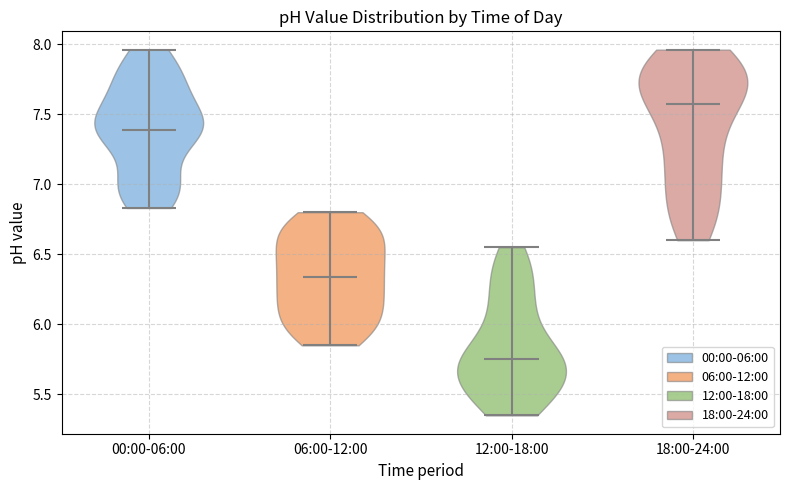

Reading left to right, read every violin against the y-axis: where its median line is, and the lowest and highest points it reaches. The values are not printed on the chart, so give them approximately, as read against the axis.

00:00-06:00: median line 7.40, lowest point 6.85, highest point 7.95
06:00-12:00: median line 6.35, lowest point 5.85, highest point 6.80
12:00-18:00: median line 5.75, lowest point 5.35, highest point 6.55
18:00-24:00: median line 7.60, lowest point 6.60, highest point 7.95